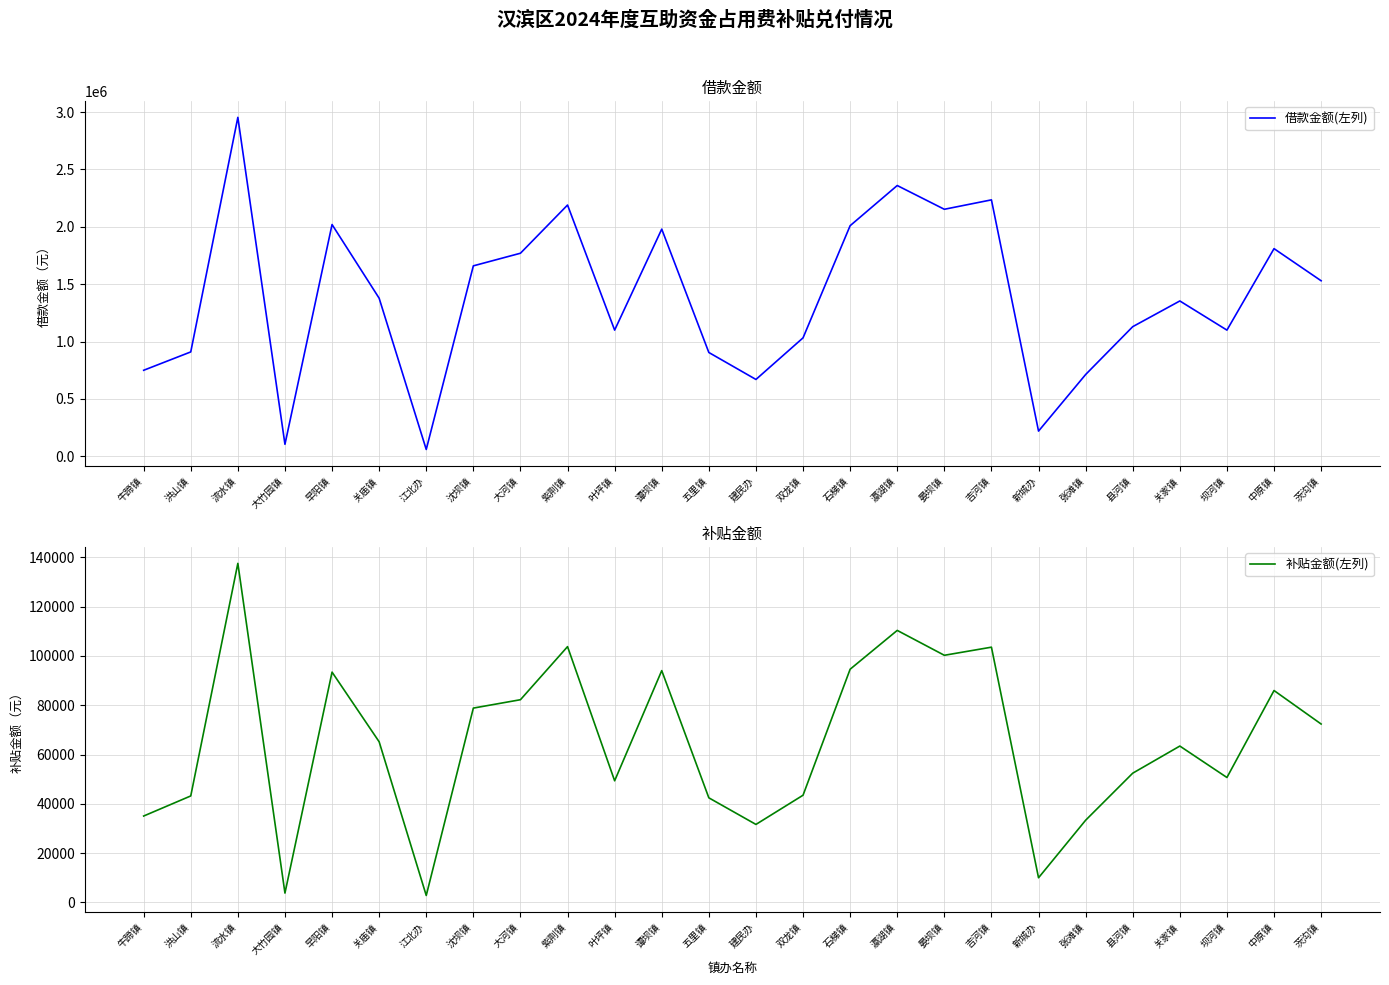

Does the chart display data point markers on the line(s)?

No